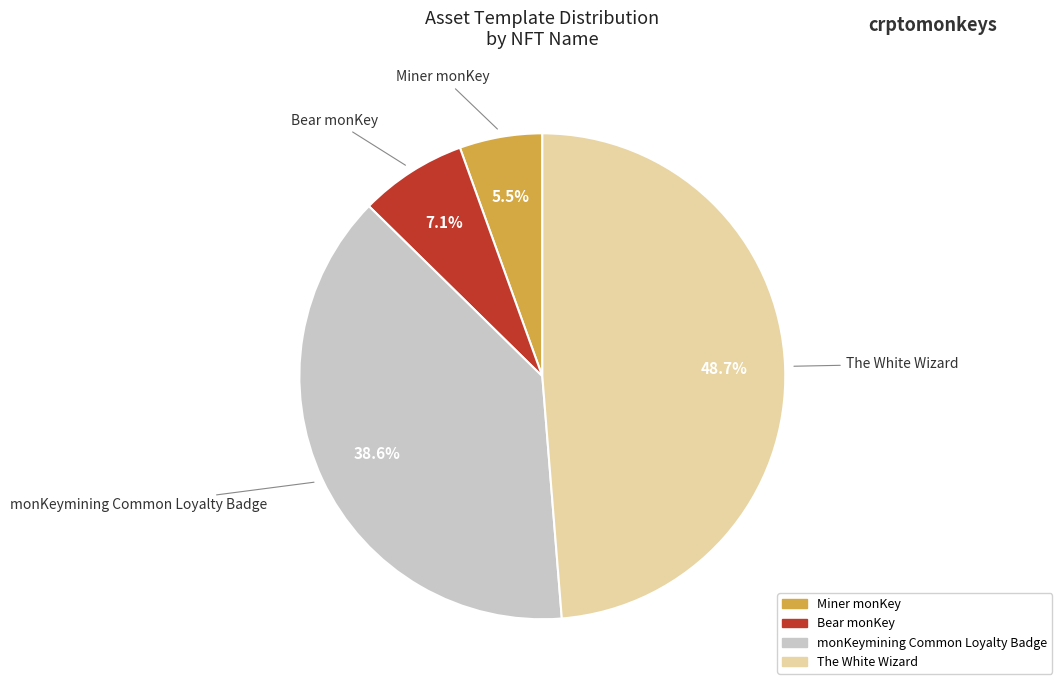

What percentage is NOT represented by Miner monKey?

94.5%